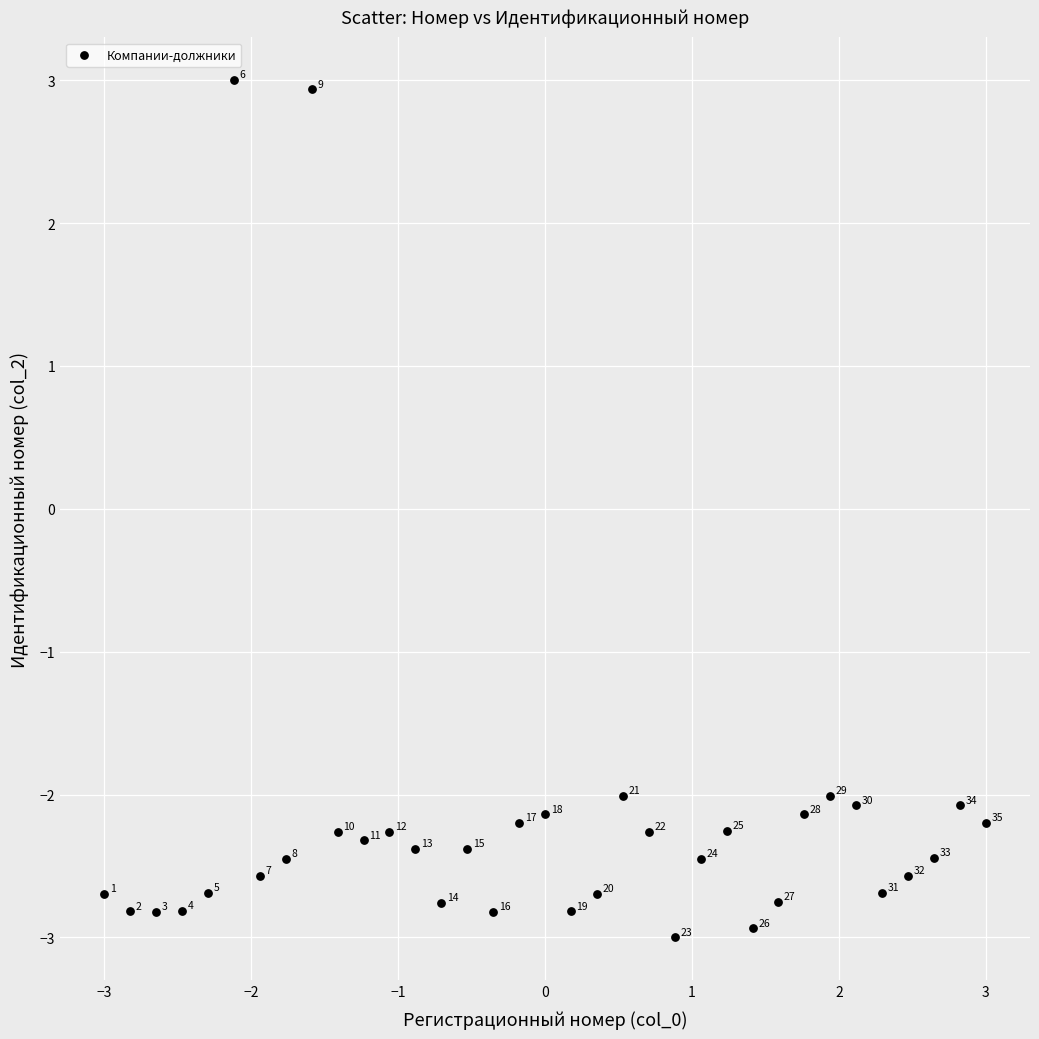

What Y value in the scatter plot is closest to 0?

-2.0